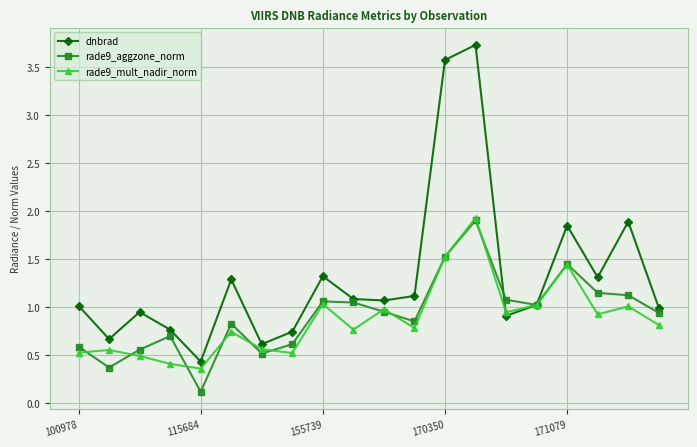

True or false: rade9_aggzone_norm has more than 1 points higher than both neighbors.

True